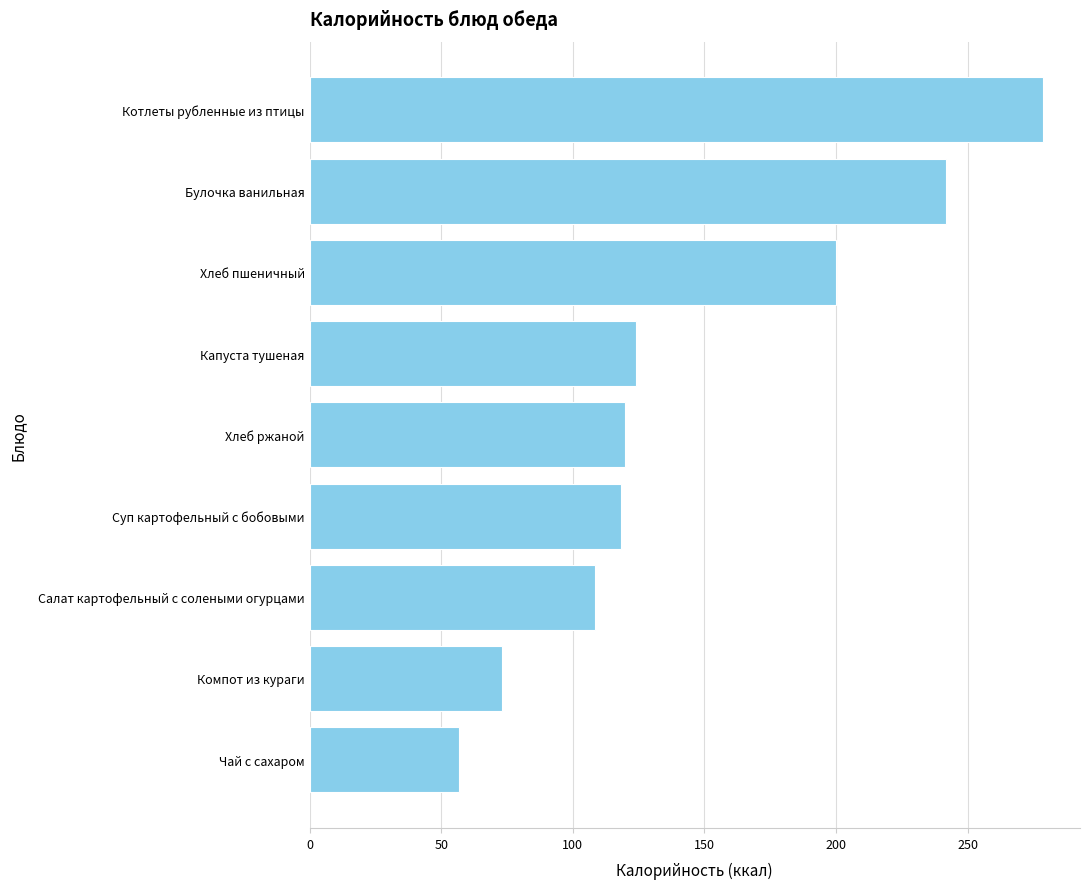

What is the change in value from Хлеб ржаной to Компот из кураги?

-46.8